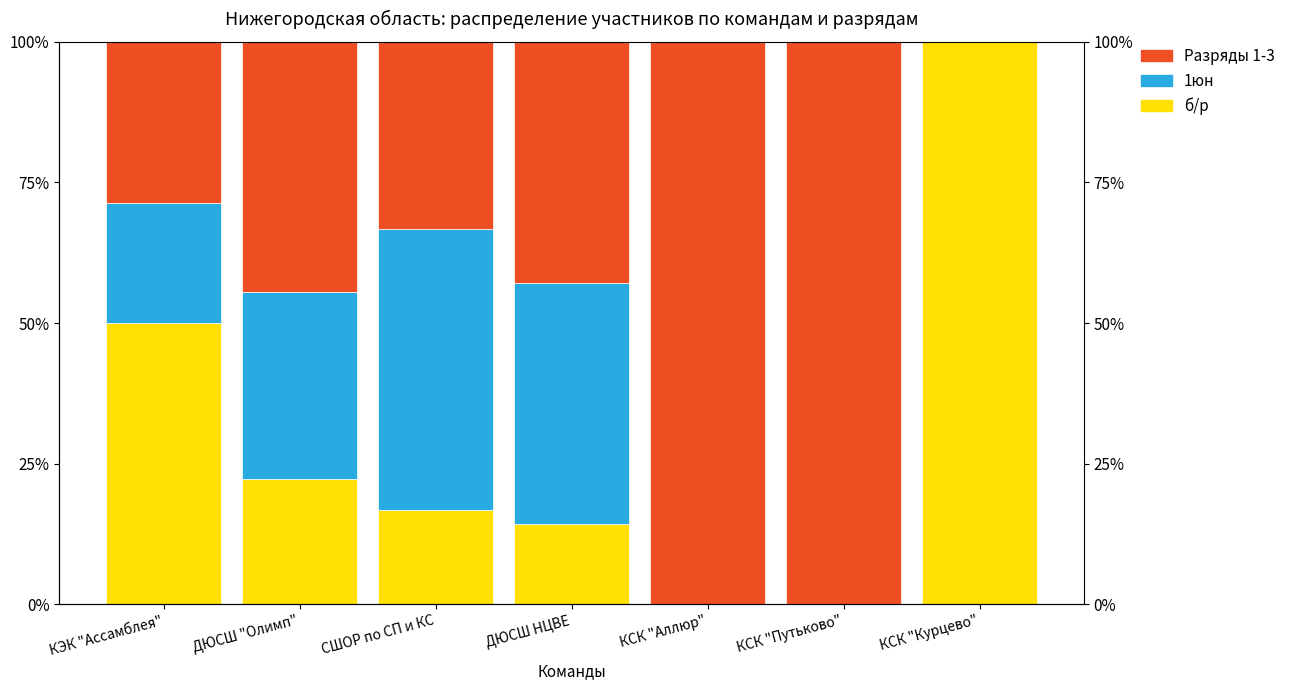

What is the average value of the Разряды 1-3 series?

49.9